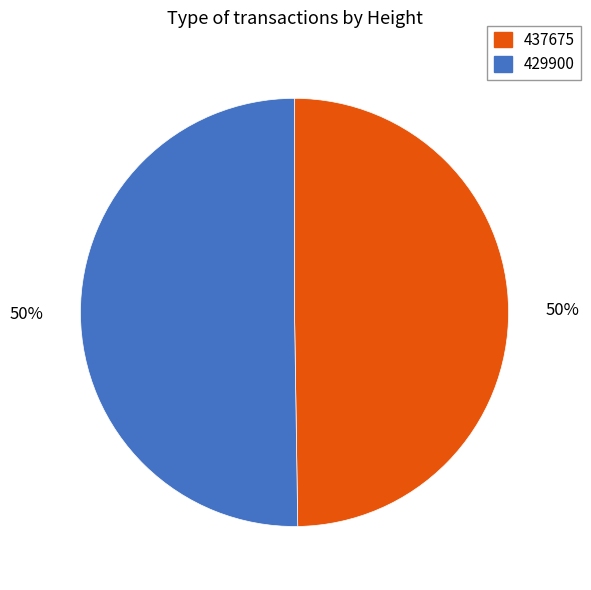

To the nearest percent, what portion does 437675 represent?

50%